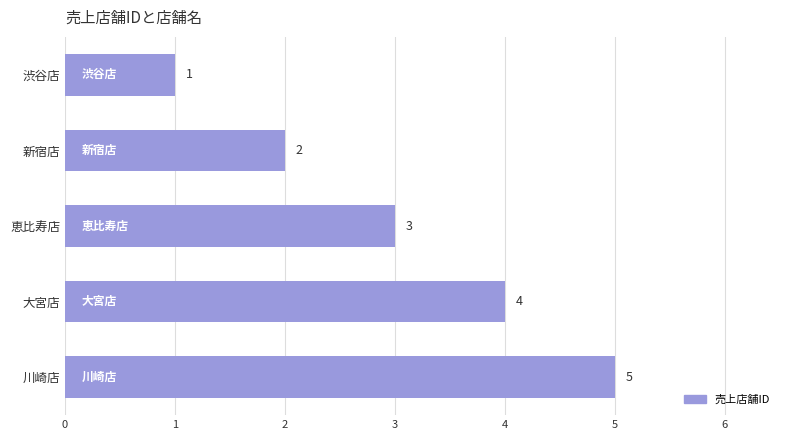

How many bars are there in total?

5